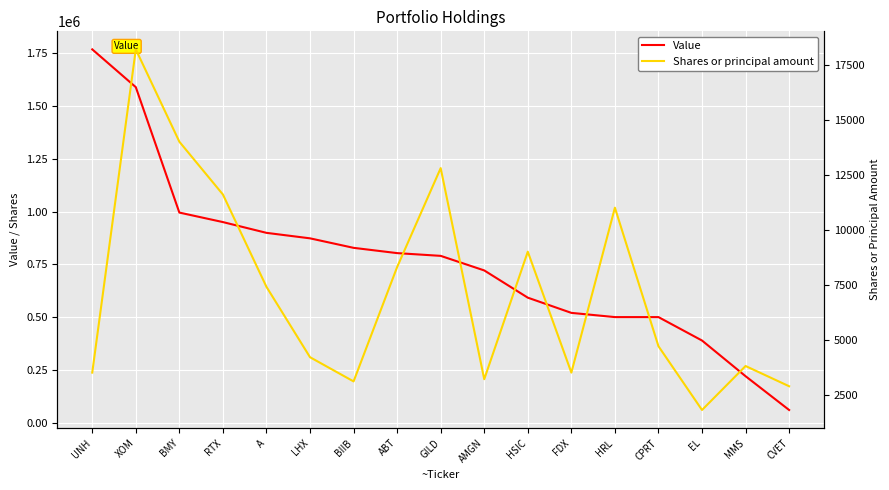

What is the difference between the Value values at GILD and FDX?

270000